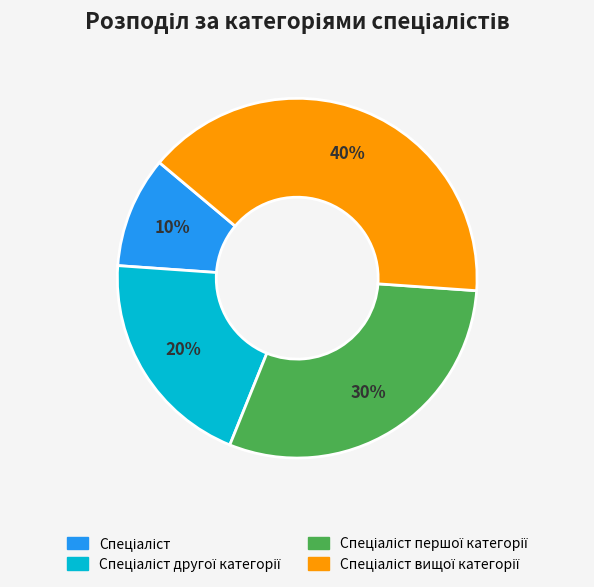

To the nearest percent, what is the average slice percentage?

25%